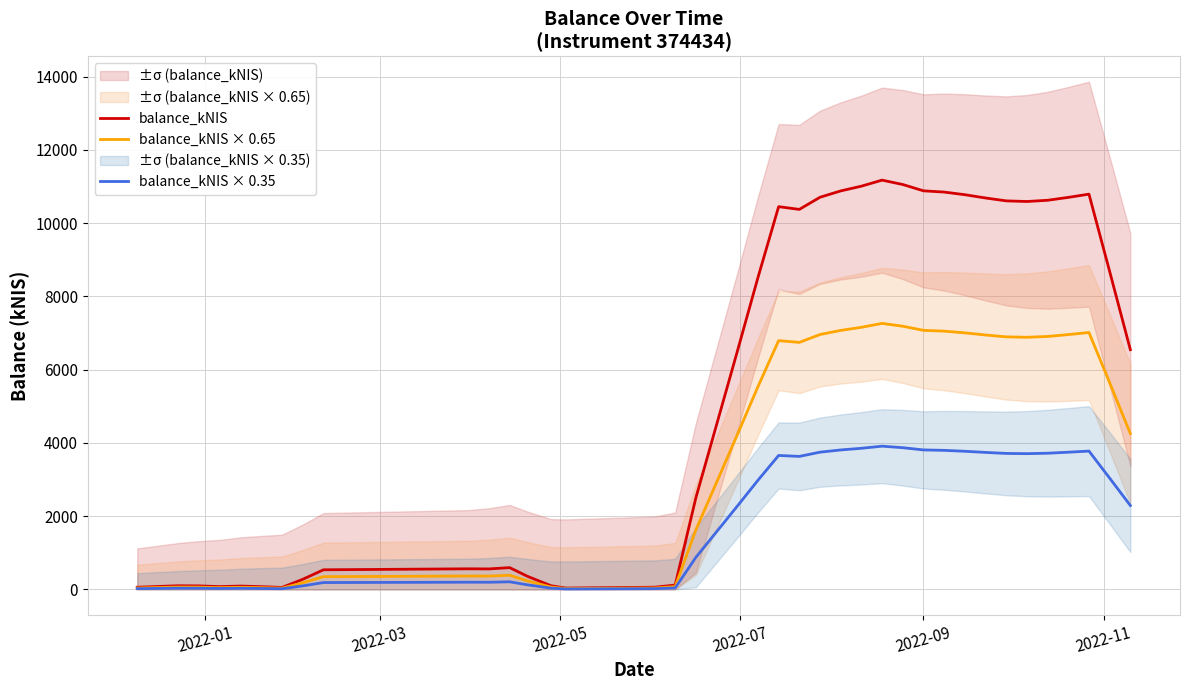

Is the value of balance_kNIS × 0.65 at 23 greater than the value of balance_kNIS × 0.35 at 31?

Yes